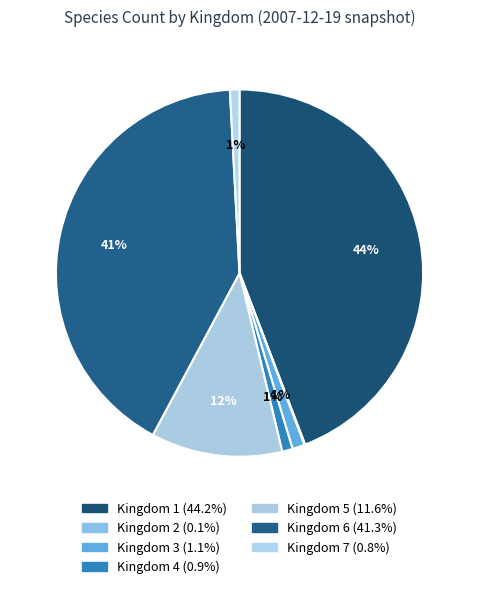

Does any single category account for the majority?

No